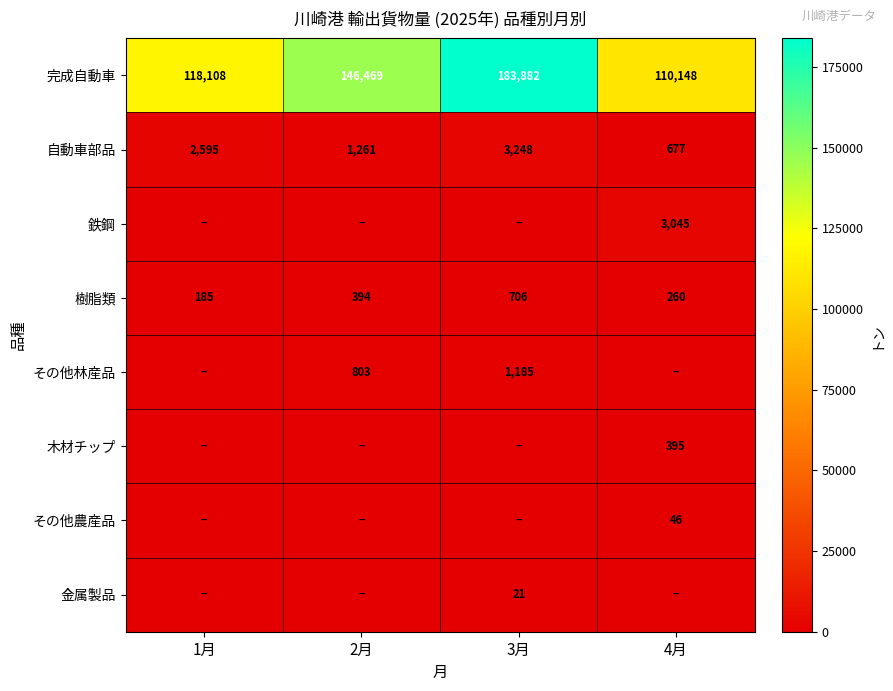

At which label does 自動車部品 reach its minimum?

4月